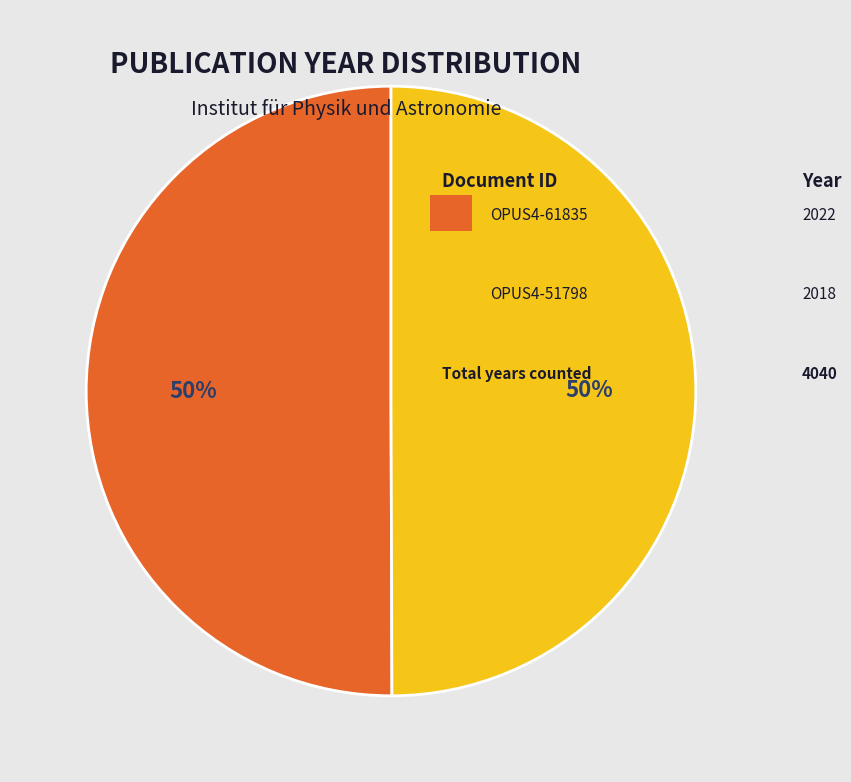

To the nearest percent, what is the average slice percentage?

50%